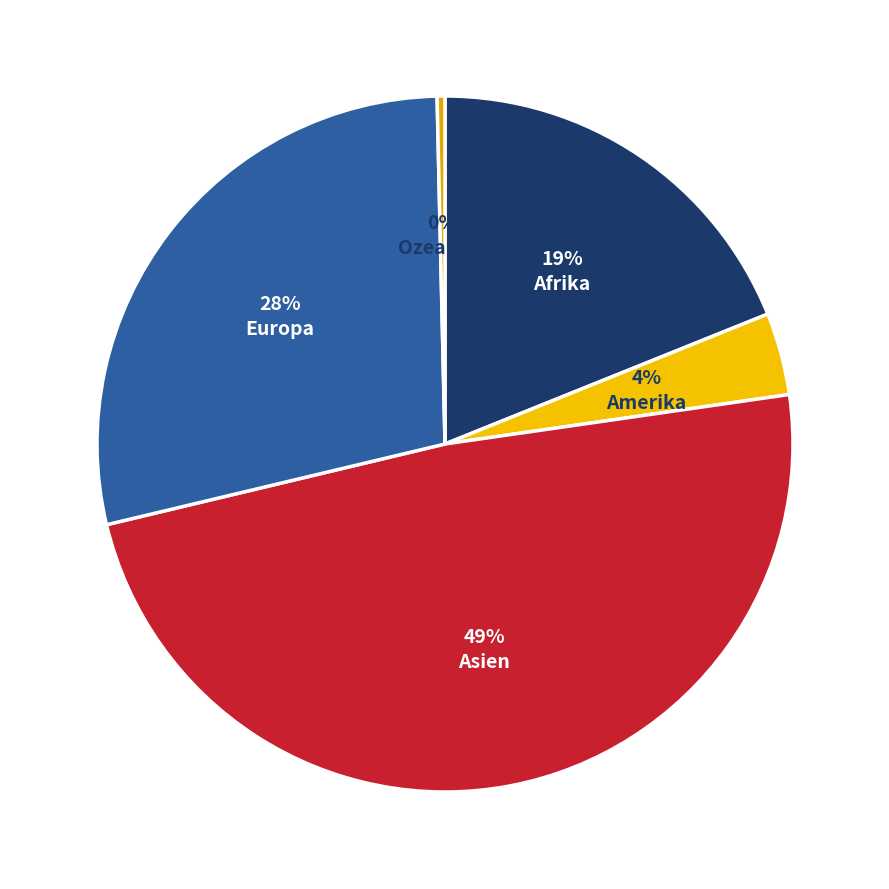

How many segments does this pie chart have?

5